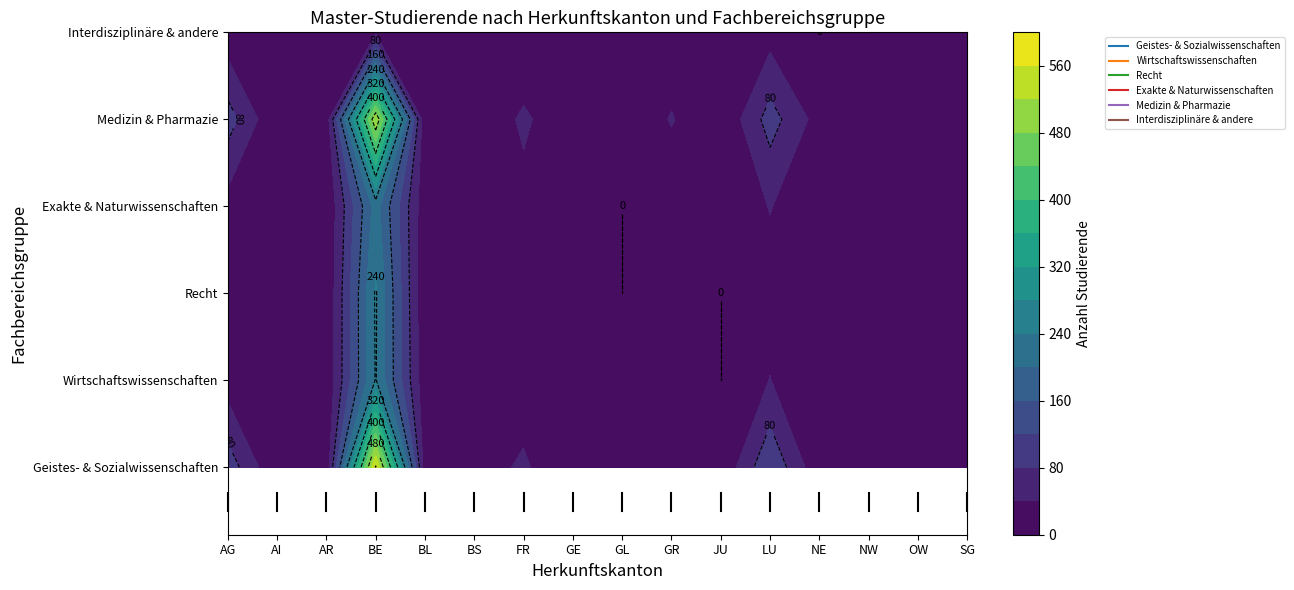

Rank the series by their maximum value, from highest to lowest.

Geistes- & Sozialwissenschaften, Medizin & Pharmazie, Recht, Wirtschaftswissenschaften, Exakte & Naturwissenschaften, Interdisziplinäre & andere